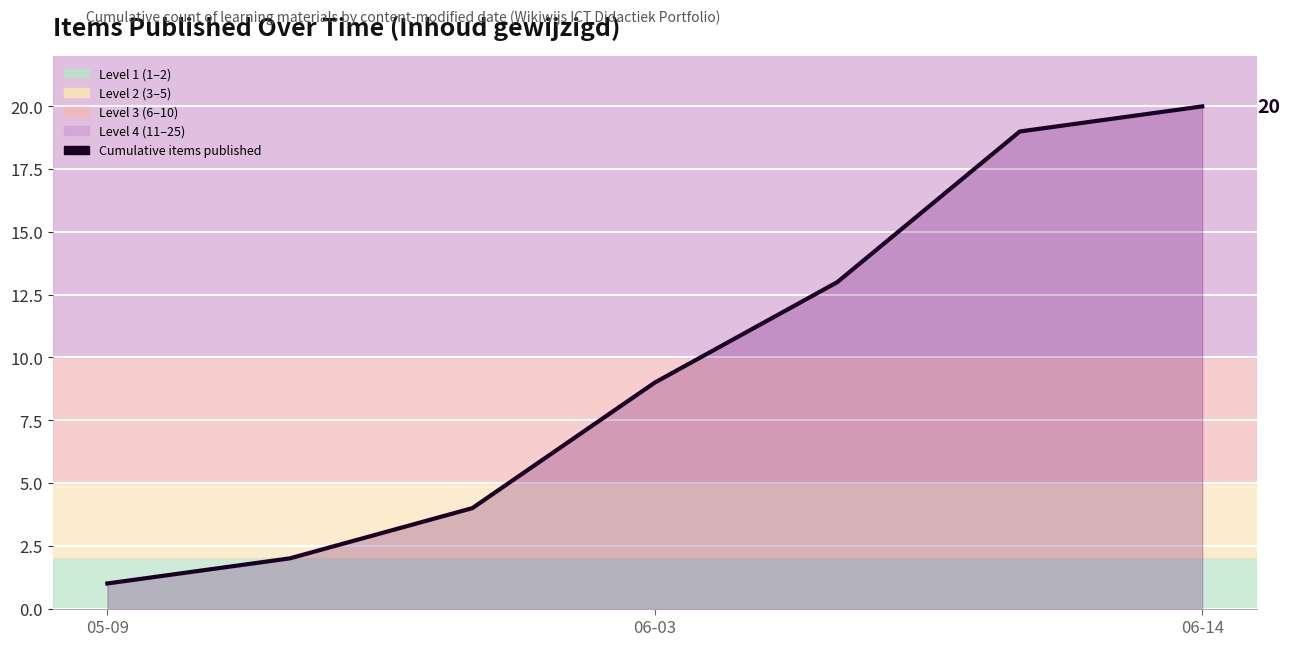

What is the sum of all values?

68